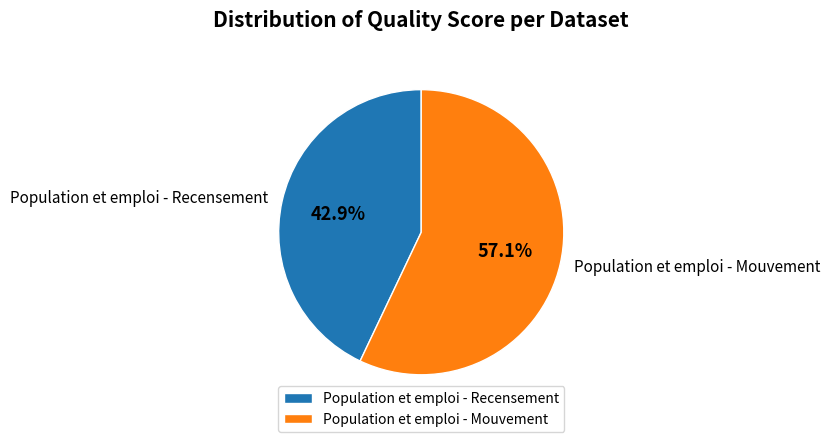

Rank the categories by value from lowest to highest.

Population et emploi - Recensement, Population et emploi - Mouvement